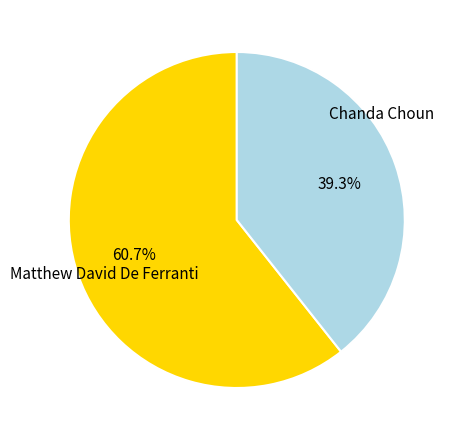

To the nearest percent, what percentage of the pie is Chanda Choun?

39%